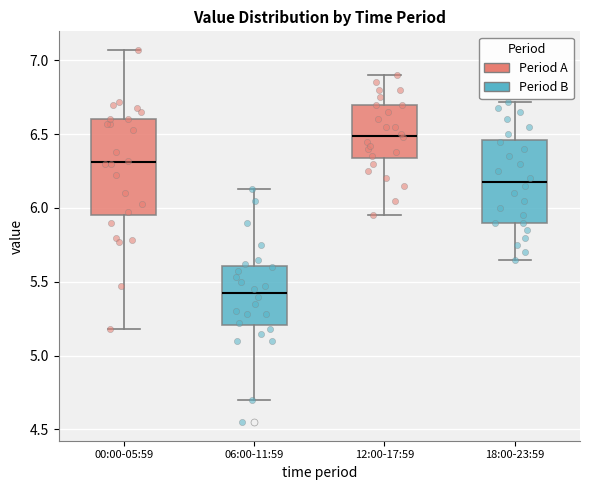

Which box is the tallest, from its lower edge to its upper edge?

00:00-05:59